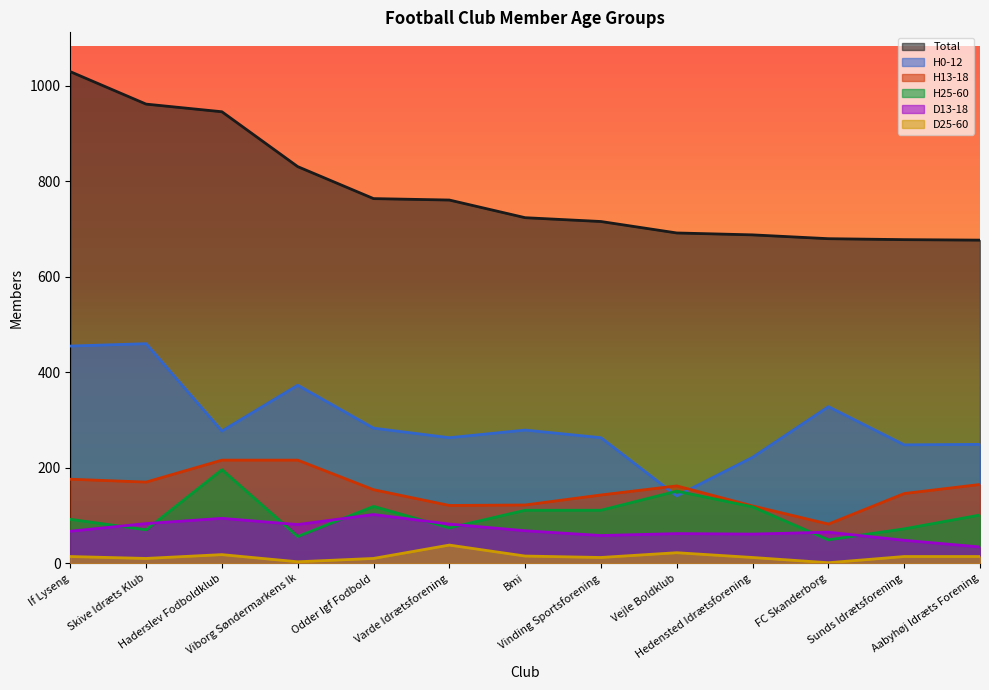

Reading left to right, list all the values displayed in this chart.

Total: 1030	962	946	831	764	761	724	716	692	688	680	678	677
H0-12: 455	460	277	373	283	263	279	263	141	222	328	248	249
H13-18: 176	170	216	216	154	121	122	143	162	120	82	146	165
H25-60: 92	70	196	56	119	74	111	111	151	118	49	72	101
D13-18: 67	83	94	81	102	82	68	58	62	61	65	48	34
D25-60: 14	10	18	3	10	38	15	12	22	12	1	14	14